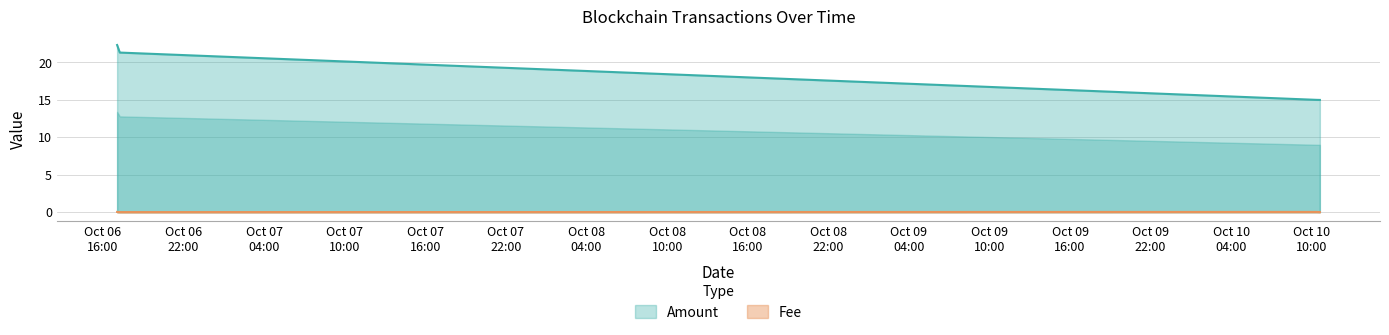

Which category has the highest value in the Fee series?

2022-10-06 17:03:00